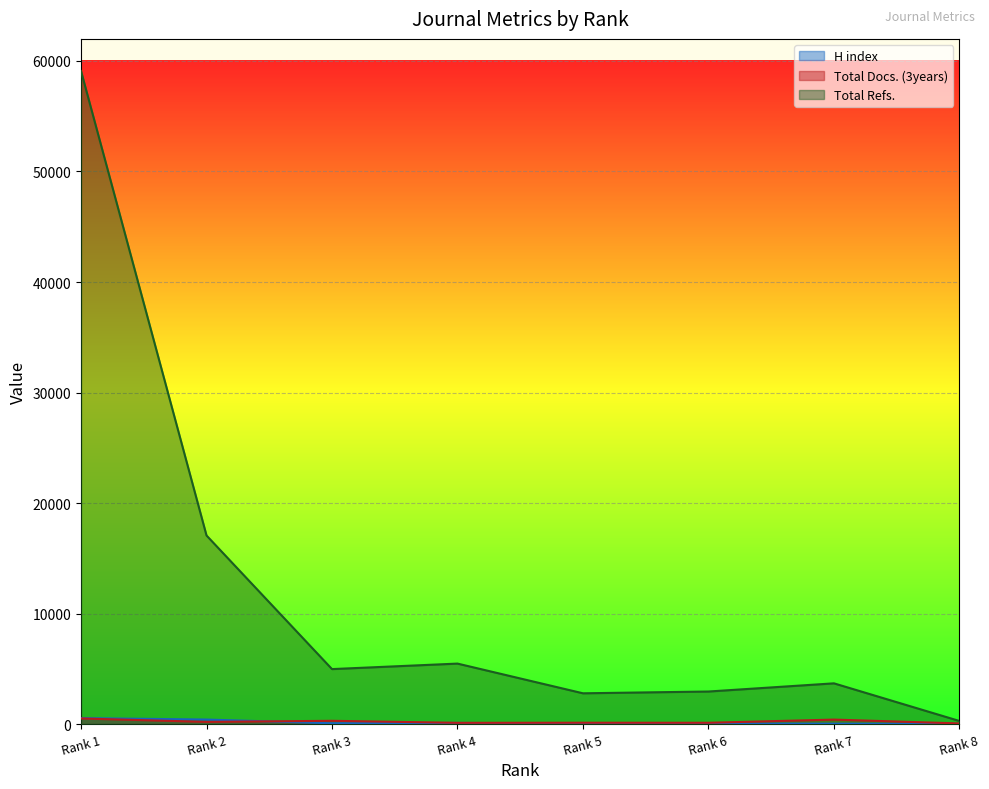

What is the maximum value shown in the chart?

59089